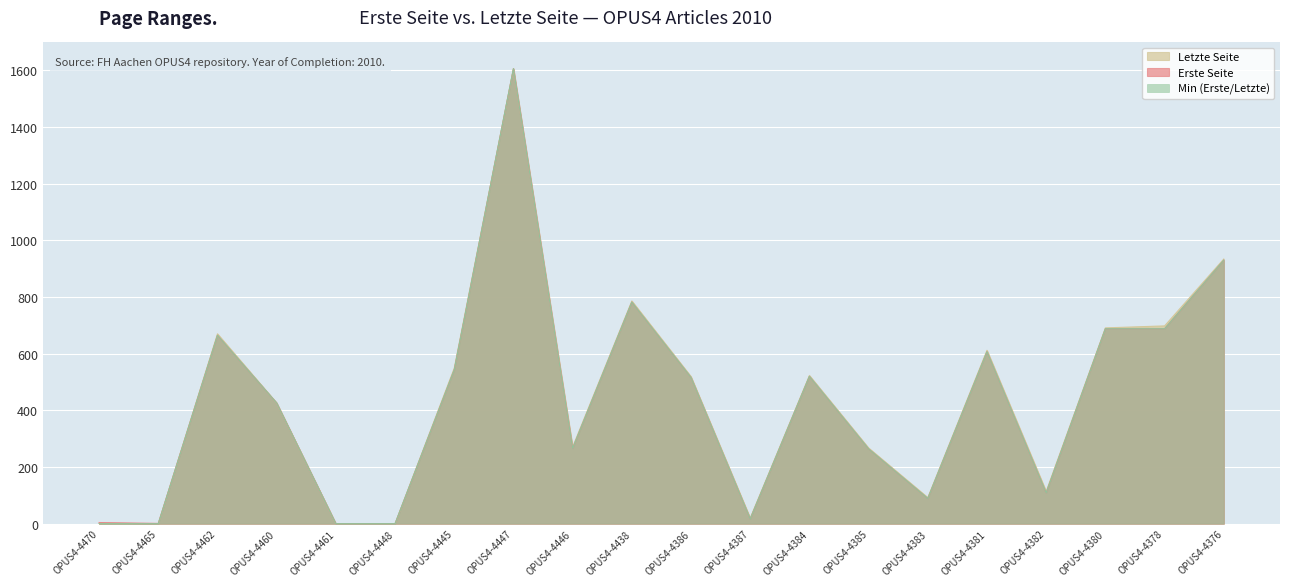

True or false: Letzte Seite has more than 1 points higher than both neighbors.

True